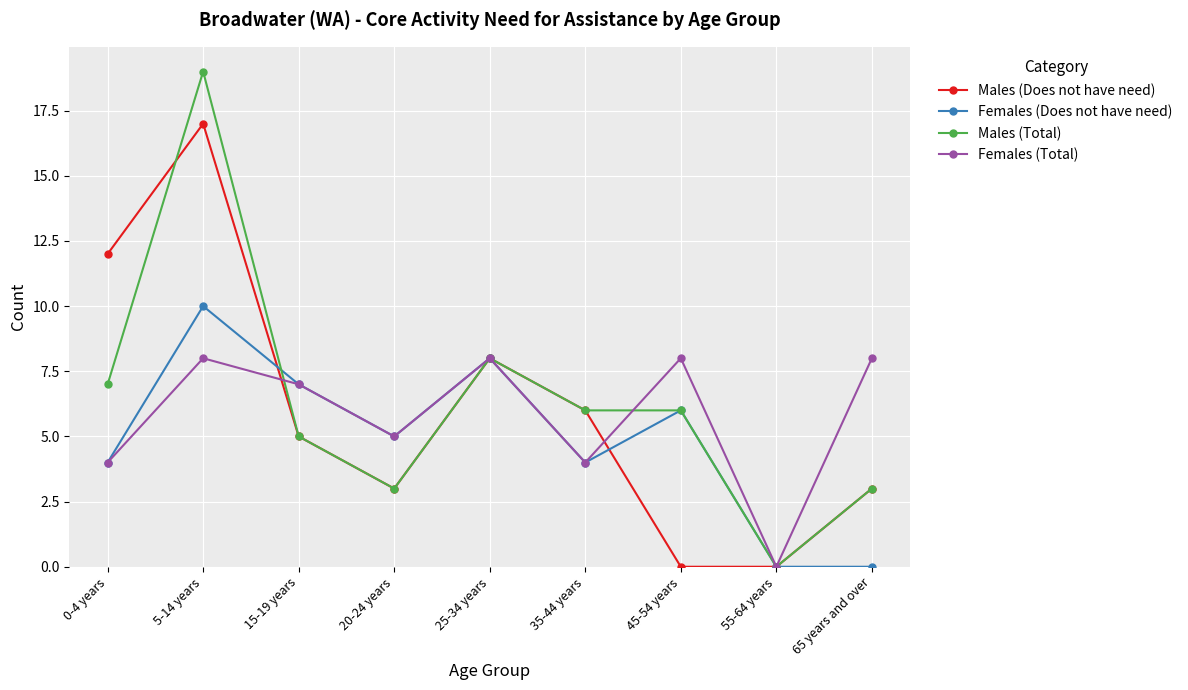

What is the value of the Males (Total) point at the 6th from the left?

6